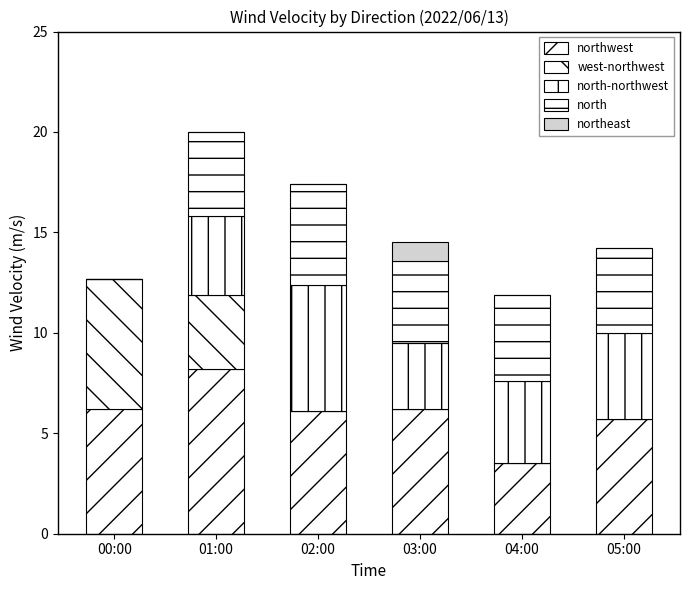

Which series has the widest spread of values?

west-northwest